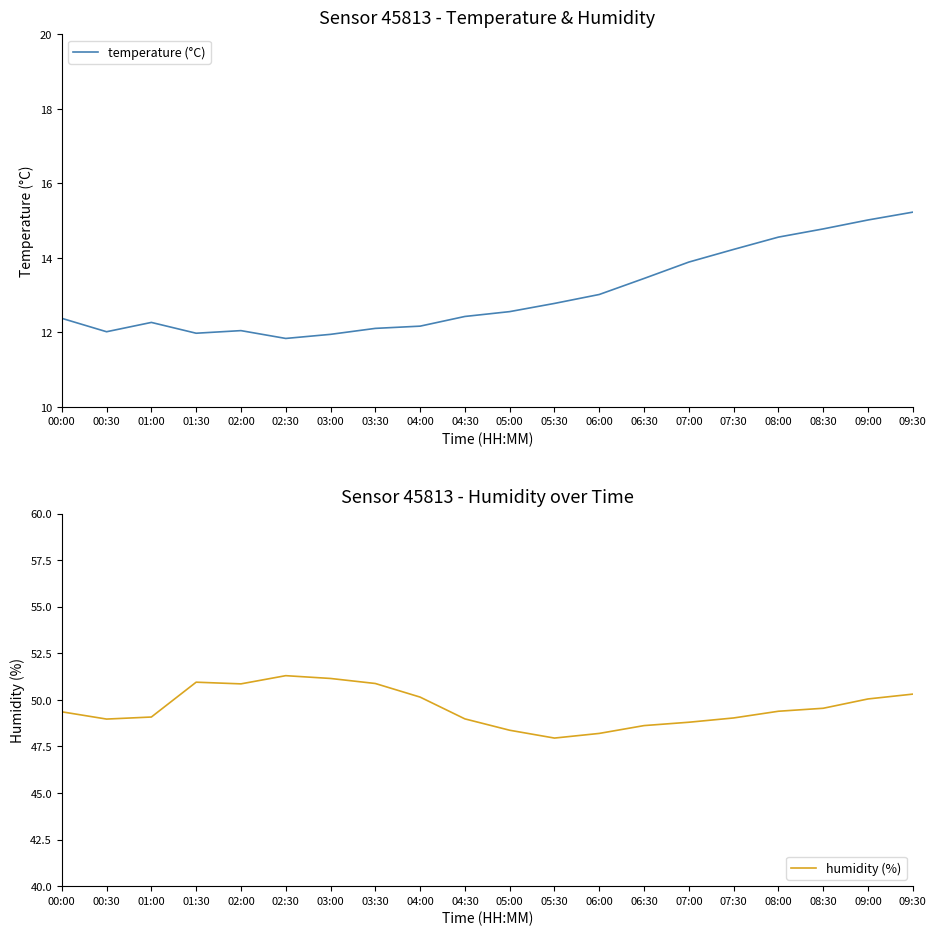

How many interior local peaks does the humidity (%) series have?

2